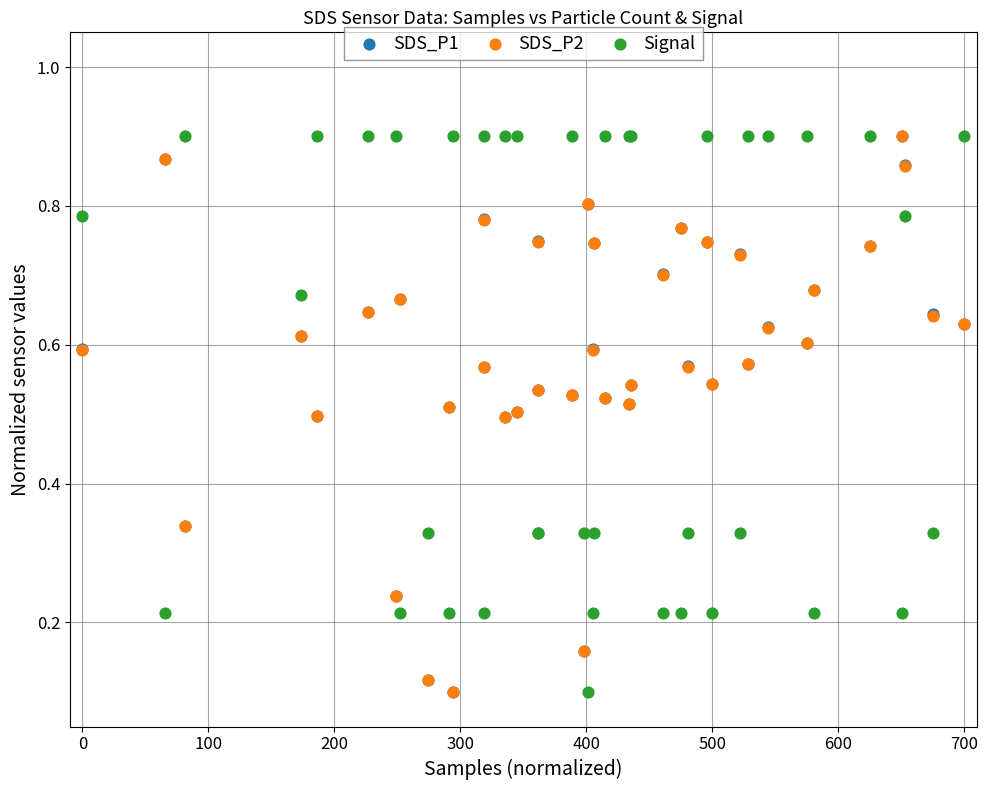

What are all the series names shown in the legend?

SDS_P1, SDS_P2, Signal